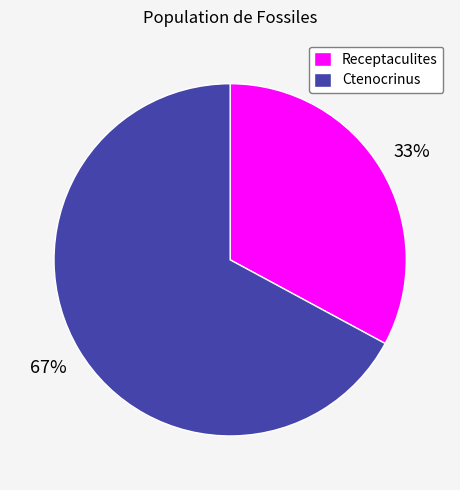

What percentage is the Ctenocrinus slice, to the nearest percent?

67%